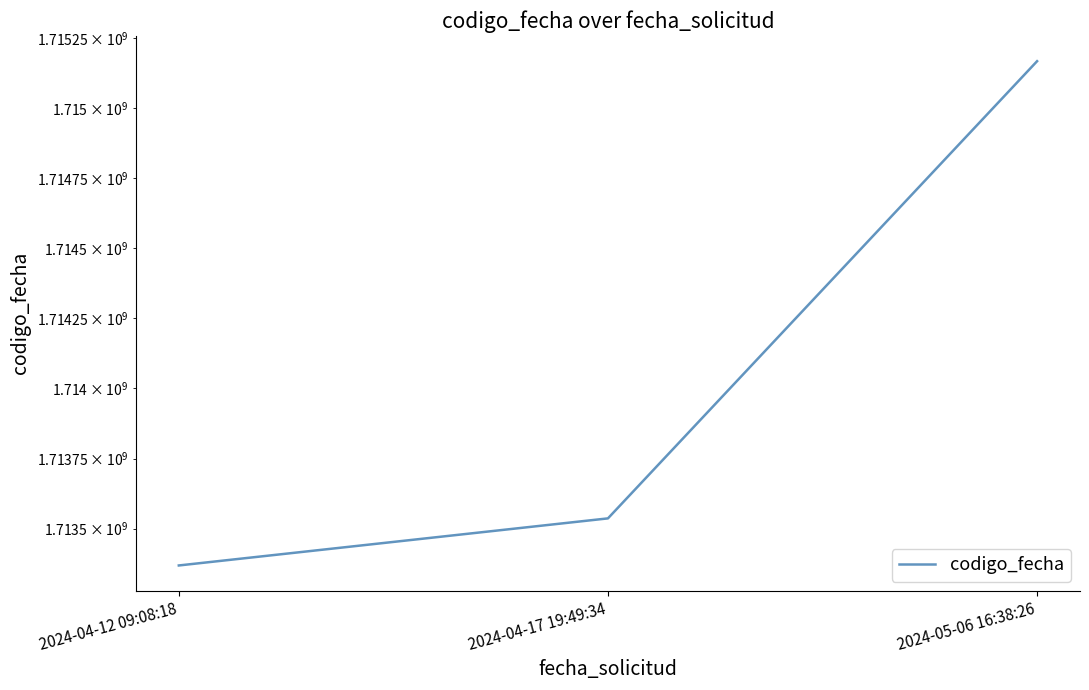

What is the difference between the second highest and minimum values?

167832